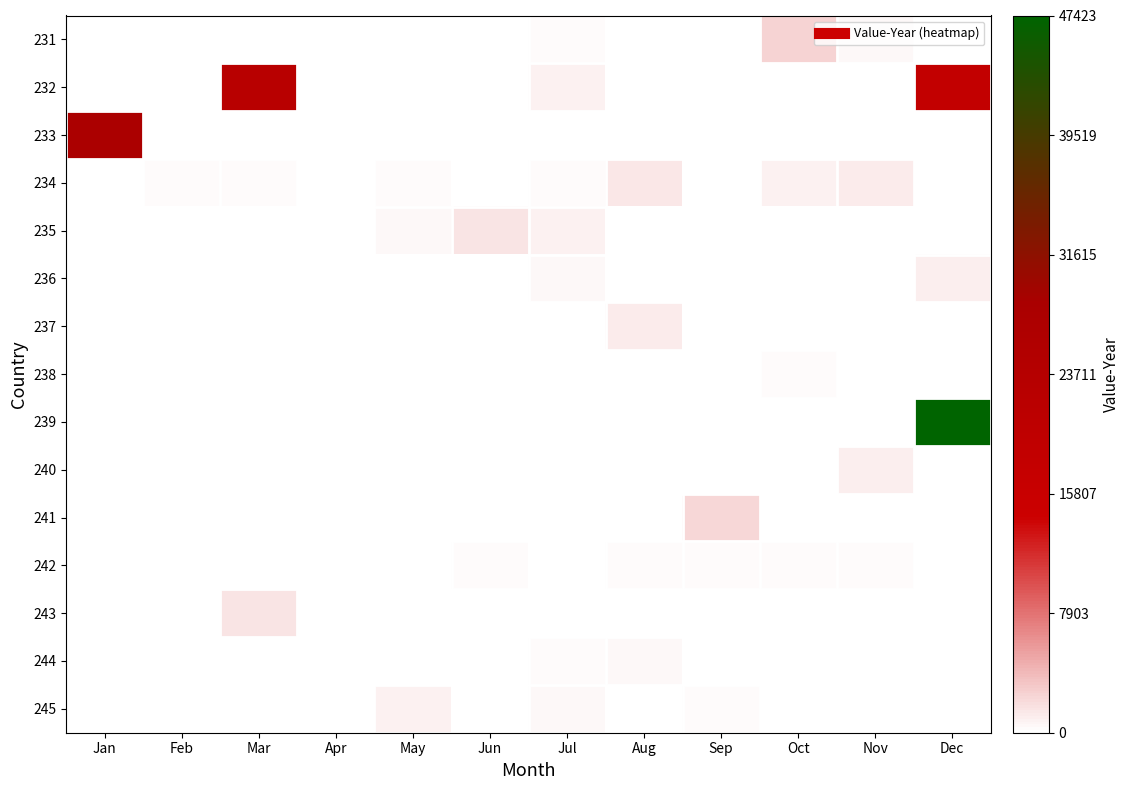

Reading right to left, list all the values displayed in this chart.

231: Dec=0	Nov=496	Oct=2544	Sep=0	Aug=0	Jul=225	Jun=0	May=0	Apr=0	Mar=0	Feb=0	Jan=0
232: Dec=18371	Nov=0	Oct=0	Sep=0	Aug=0	Jul=847	Jun=0	May=0	Apr=0	Mar=22566	Feb=0	Jan=0
233: Dec=0	Nov=0	Oct=0	Sep=0	Aug=0	Jul=0	Jun=0	May=0	Apr=0	Mar=0	Feb=0	Jan=27801
234: Dec=0	Nov=1129	Oct=797	Sep=0	Aug=1308	Jul=290	Jun=0	May=225	Apr=0	Mar=312	Feb=312	Jan=0
235: Dec=0	Nov=0	Oct=0	Sep=0	Aug=0	Jul=832	Jun=1652	May=419	Apr=0	Mar=0	Feb=0	Jan=0
236: Dec=1068	Nov=0	Oct=0	Sep=0	Aug=0	Jul=450	Jun=0	May=0	Apr=0	Mar=0	Feb=0	Jan=0
237: Dec=0	Nov=0	Oct=0	Sep=0	Aug=1142	Jul=0	Jun=0	May=0	Apr=0	Mar=0	Feb=0	Jan=0
238: Dec=0	Nov=0	Oct=259	Sep=0	Aug=0	Jul=0	Jun=0	May=0	Apr=0	Mar=0	Feb=0	Jan=0
239: Dec=47423	Nov=0	Oct=0	Sep=0	Aug=0	Jul=0	Jun=0	May=0	Apr=0	Mar=0	Feb=0	Jan=0
240: Dec=0	Nov=1000	Oct=0	Sep=0	Aug=0	Jul=0	Jun=0	May=0	Apr=0	Mar=0	Feb=0	Jan=0
241: Dec=0	Nov=0	Oct=0	Sep=2383	Aug=0	Jul=0	Jun=0	May=0	Apr=0	Mar=0	Feb=0	Jan=0
242: Dec=0	Nov=285	Oct=280	Sep=275	Aug=286	Jul=0	Jun=261	May=0	Apr=0	Mar=0	Feb=0	Jan=0
243: Dec=0	Nov=0	Oct=0	Sep=0	Aug=0	Jul=0	Jun=0	May=0	Apr=0	Mar=1659	Feb=0	Jan=0
244: Dec=0	Nov=0	Oct=0	Sep=0	Aug=492	Jul=355	Jun=0	May=0	Apr=0	Mar=0	Feb=0	Jan=0
245: Dec=0	Nov=0	Oct=0	Sep=263	Aug=0	Jul=500	Jun=0	May=810	Apr=0	Mar=0	Feb=0	Jan=0